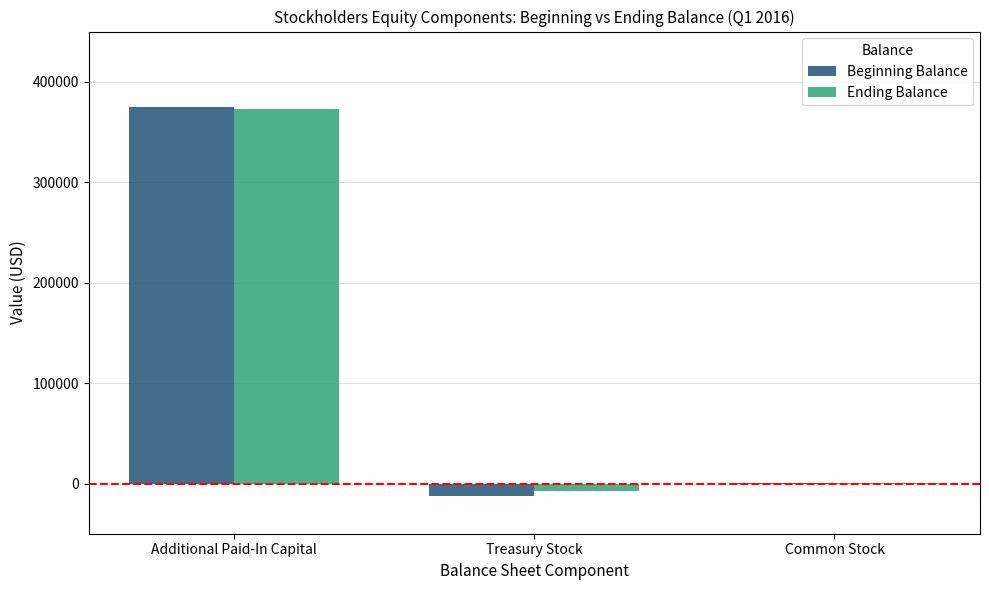

What is the total value across all series at Additional Paid-In Capital?

747164